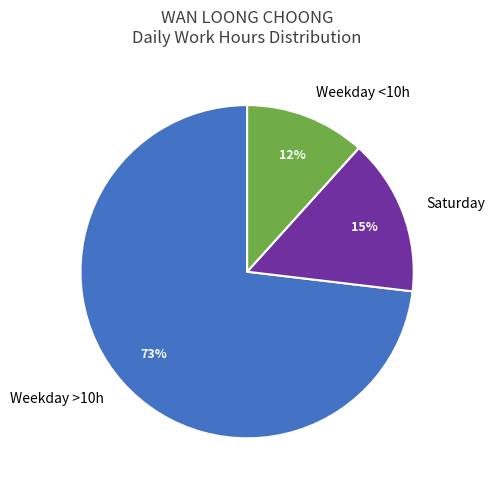

How many slices are in this pie chart?

3